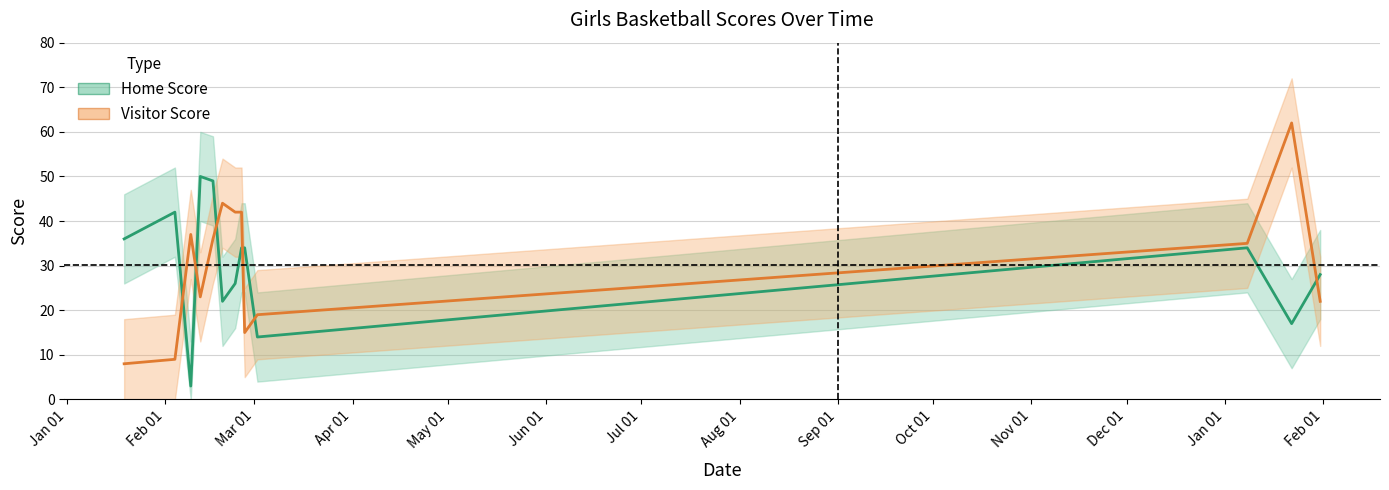

At which label does Visitor Score reach its minimum?

2021-01-19